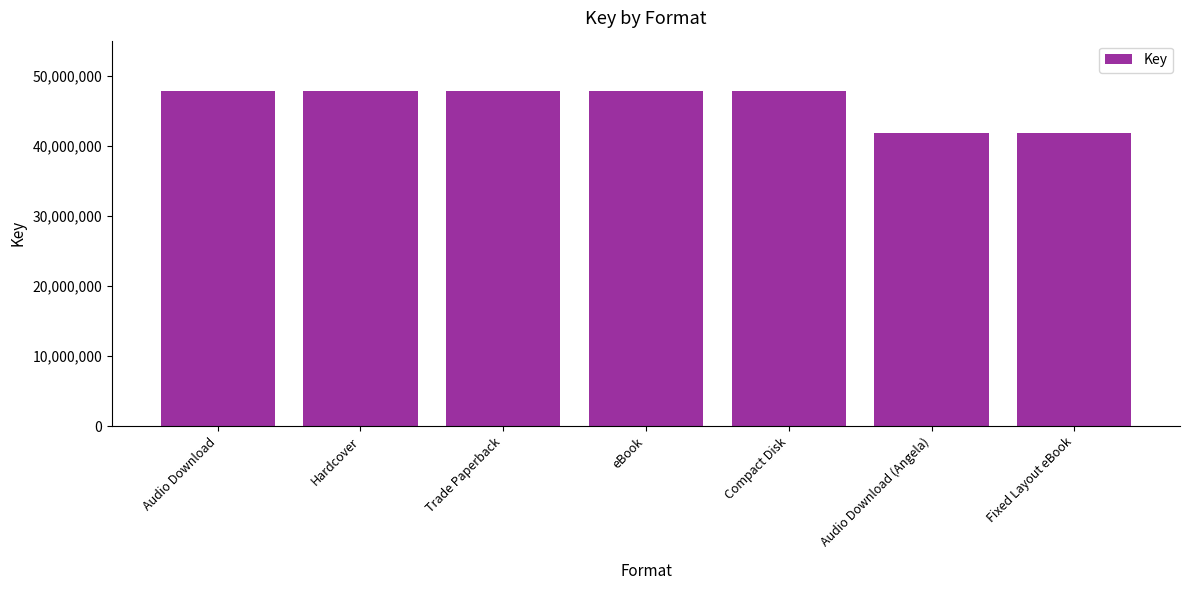

What is the maximum value shown in the chart?

47856459